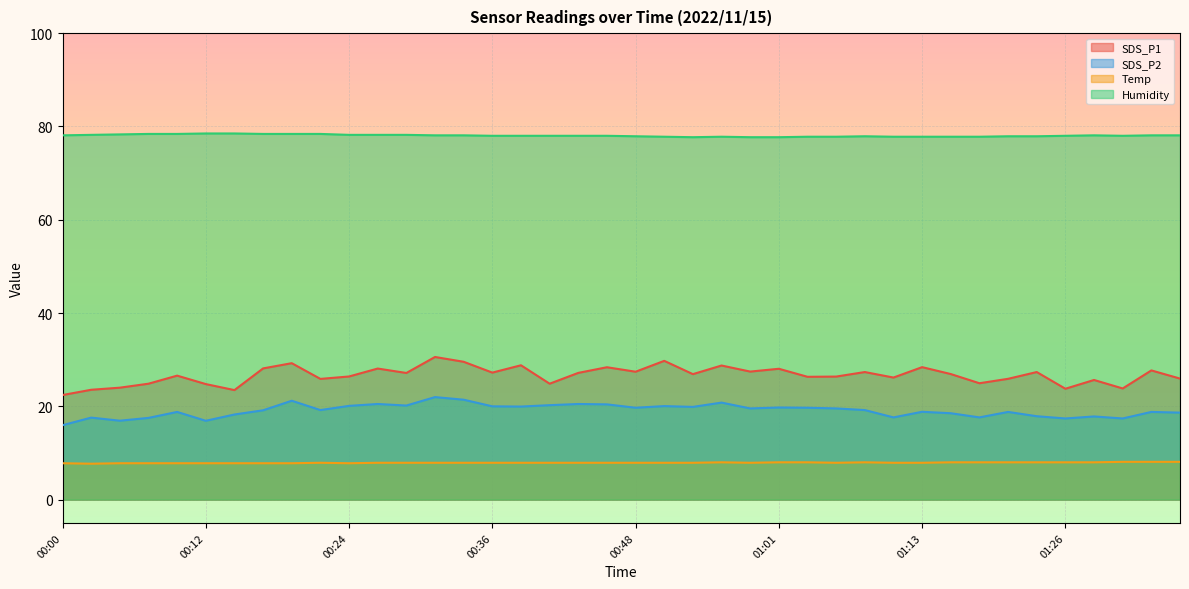

Reading left to right, list all the values displayed in this chart.

SDS_P1: 22.4	23.6	24.0	24.9	26.6	24.8	23.5	28.1	29.2	25.9	26.4	28.1	27.1	30.6	29.6	27.2	28.8	24.9	27.2	28.4	27.4	29.8	26.9	28.8	27.4	28.1	26.3	26.4	27.4	26.2	28.4	26.9	24.9	25.9	27.4	23.8	25.6	23.8	27.7	25.9
SDS_P2: 15.9	17.6	16.9	17.5	18.8	16.9	18.2	19.1	21.2	19.2	20.1	20.5	20.2	22.0	21.4	20.0	19.9	20.2	20.5	20.4	19.7	20.1	19.9	20.8	19.6	19.8	19.7	19.6	19.2	17.6	18.8	18.5	17.6	18.8	17.9	17.4	17.8	17.4	18.8	18.6
Temp: 7.8	7.7	7.8	7.8	7.8	7.8	7.8	7.8	7.8	7.9	7.8	7.9	7.9	7.9	7.9	7.9	7.9	7.9	7.9	7.9	7.9	7.9	7.9	8.0	7.9	8.0	8.0	7.9	8.0	7.9	7.9	8.0	8.0	8.0	8.0	8.0	8.0	8.1	8.1	8.1
Humidity: 78.1	78.2	78.3	78.4	78.4	78.5	78.5	78.4	78.4	78.4	78.2	78.2	78.2	78.1	78.1	78.0	78.0	78.0	78.0	78.0	77.9	77.8	77.7	77.8	77.7	77.7	77.8	77.8	77.9	77.8	77.8	77.8	77.8	77.9	77.9	78.0	78.1	78.0	78.1	78.1